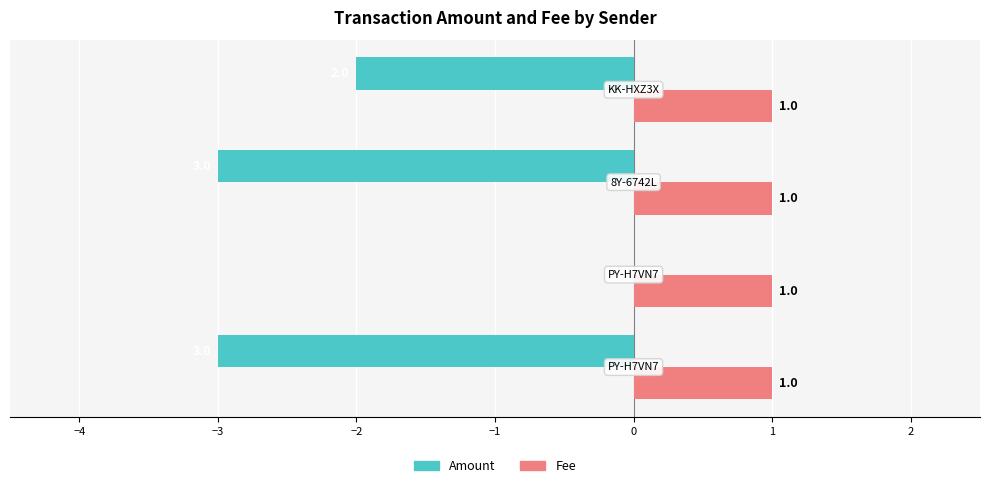

What is the greatest value displayed?

1